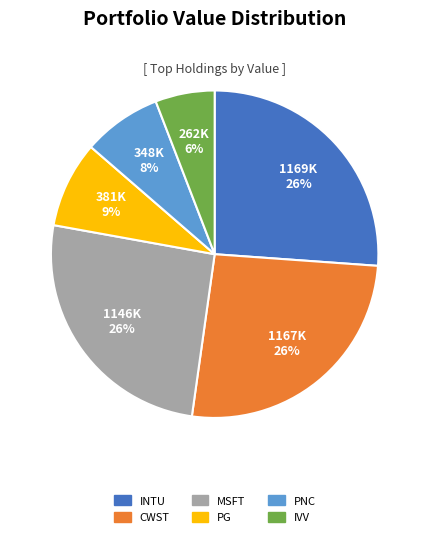

Does PNC account for over 50% of the chart?

No